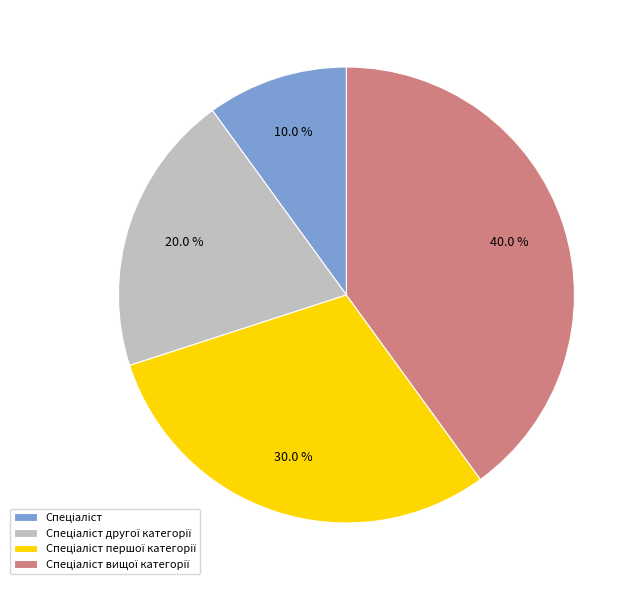

To the nearest percent, what is the difference between the largest and smallest slice percentages?

30%